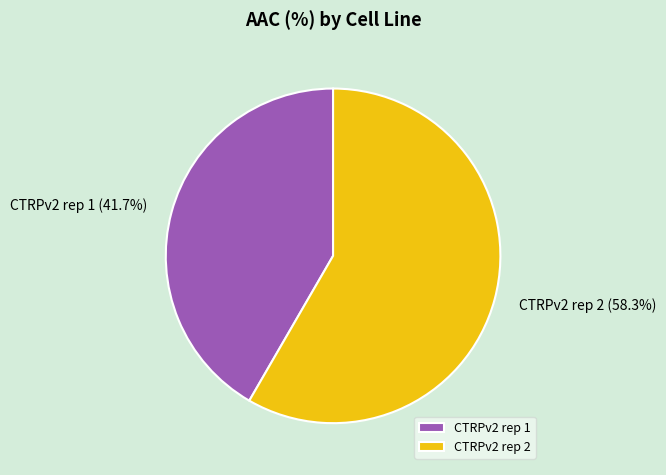

Which has a higher value, CTRPv2 rep 1 or CTRPv2 rep 2?

CTRPv2 rep 2